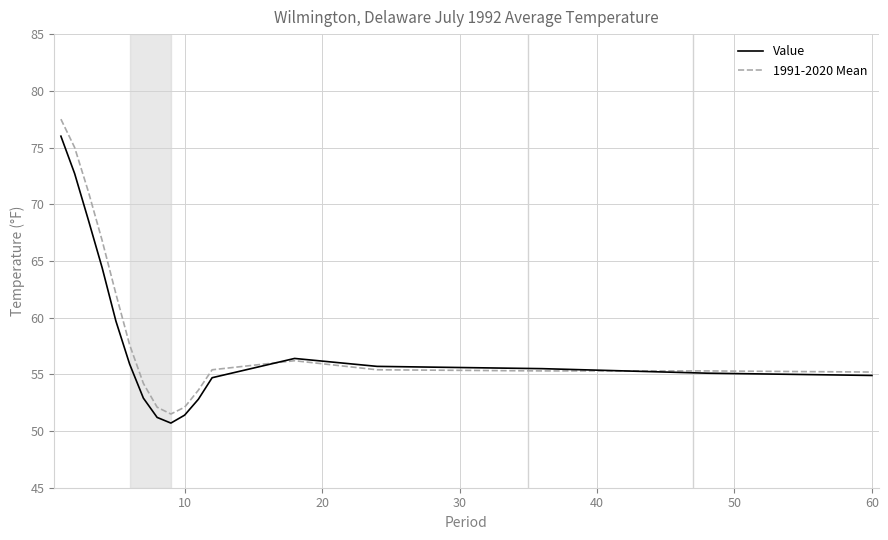

How many distinct data groups are displayed?

2